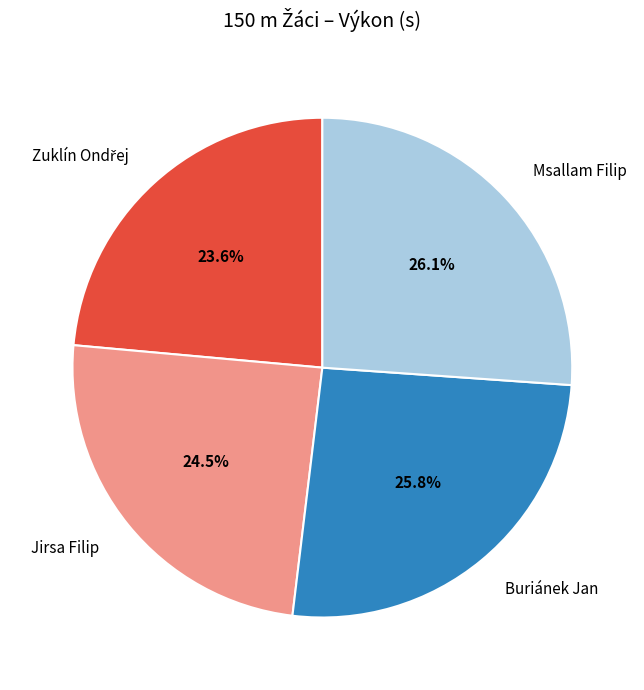

What percentage is the Msallam Filip slice, to the nearest percent?

26%